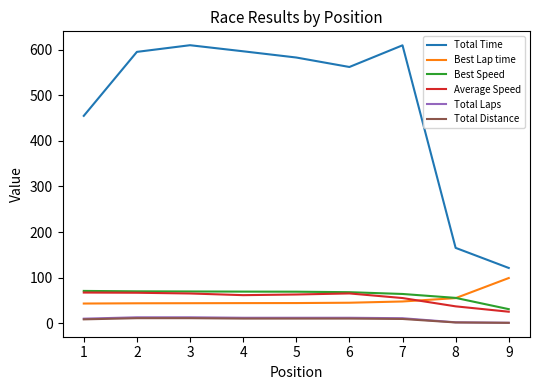

The value of Best Speed at 5 is 69.2. True or false?

True